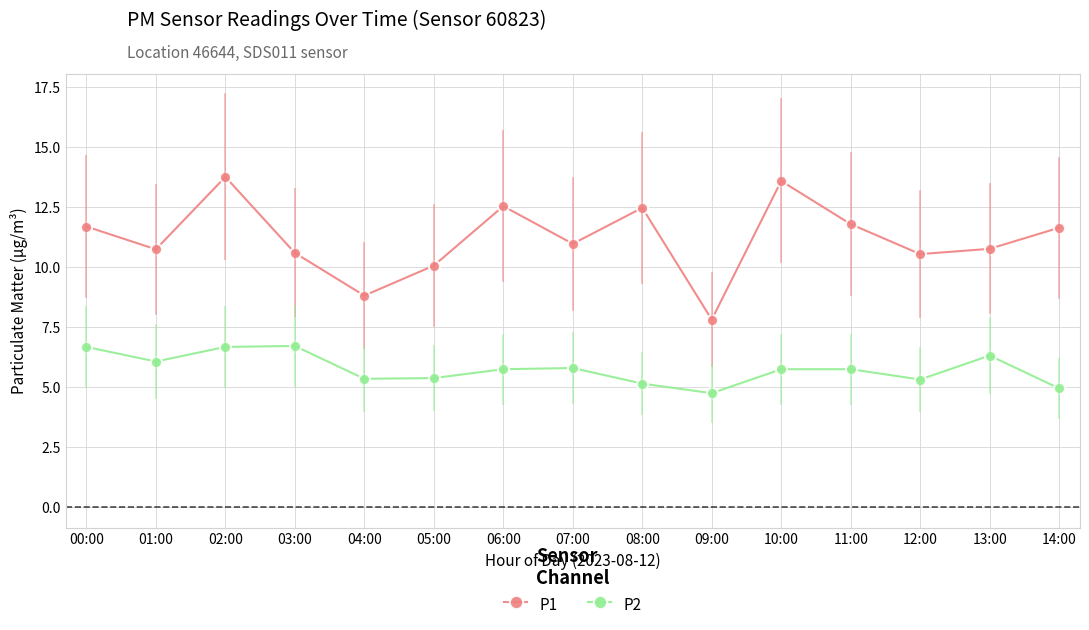

Is the value of P1 at 00:00 greater than the value of P2 at 10:00?

Yes